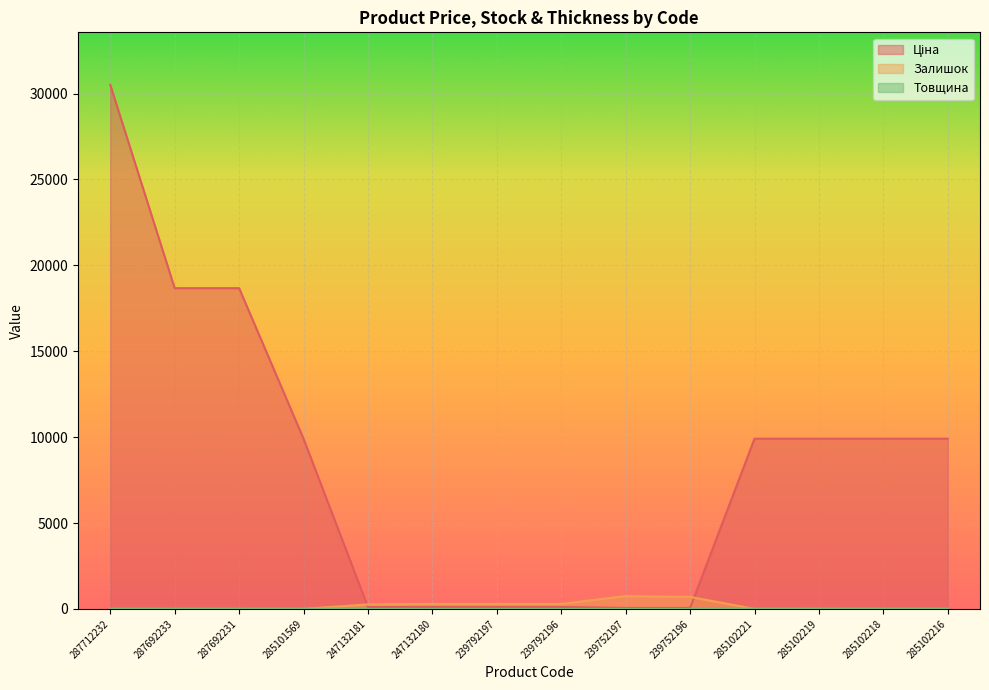

True or false: Ціна has a value of 9908.5 at 285102221.

True